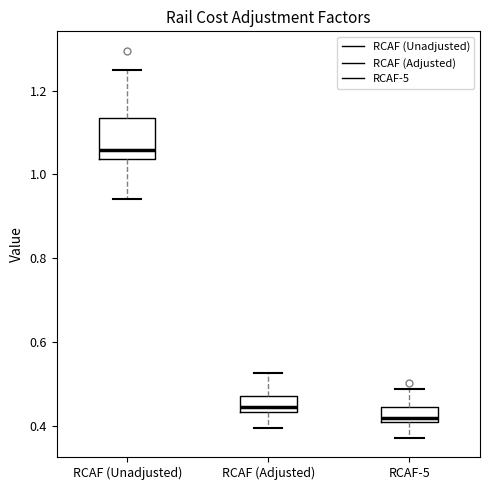

Reading left to right, read every box against the y-axis: the position of its median line, the range the box covers, and the ends of its whiskers. The values are not printed on the chart, so give them approximately, as read against the axis.

RCAF (Unadjusted): median 1.06, box 1.04 to 1.14, whiskers 0.94 to 1.26
RCAF (Adjusted): median 0.44 (just above the box's lower edge), box 0.44 to 0.48, whiskers 0.40 to 0.52
RCAF-5: median 0.42, box 0.40 to 0.44, whiskers 0.38 to 0.48